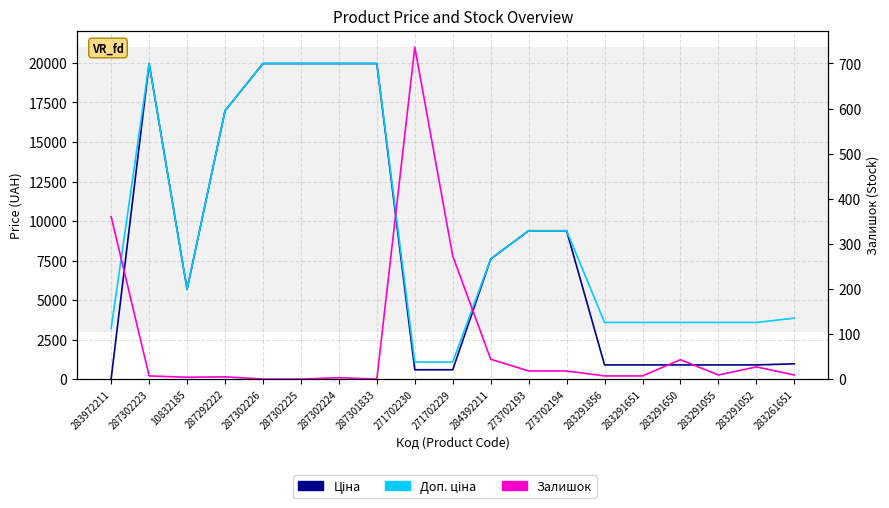

List the series in order of their peak value, lowest first.

Залишок, Ціна, Доп. ціна